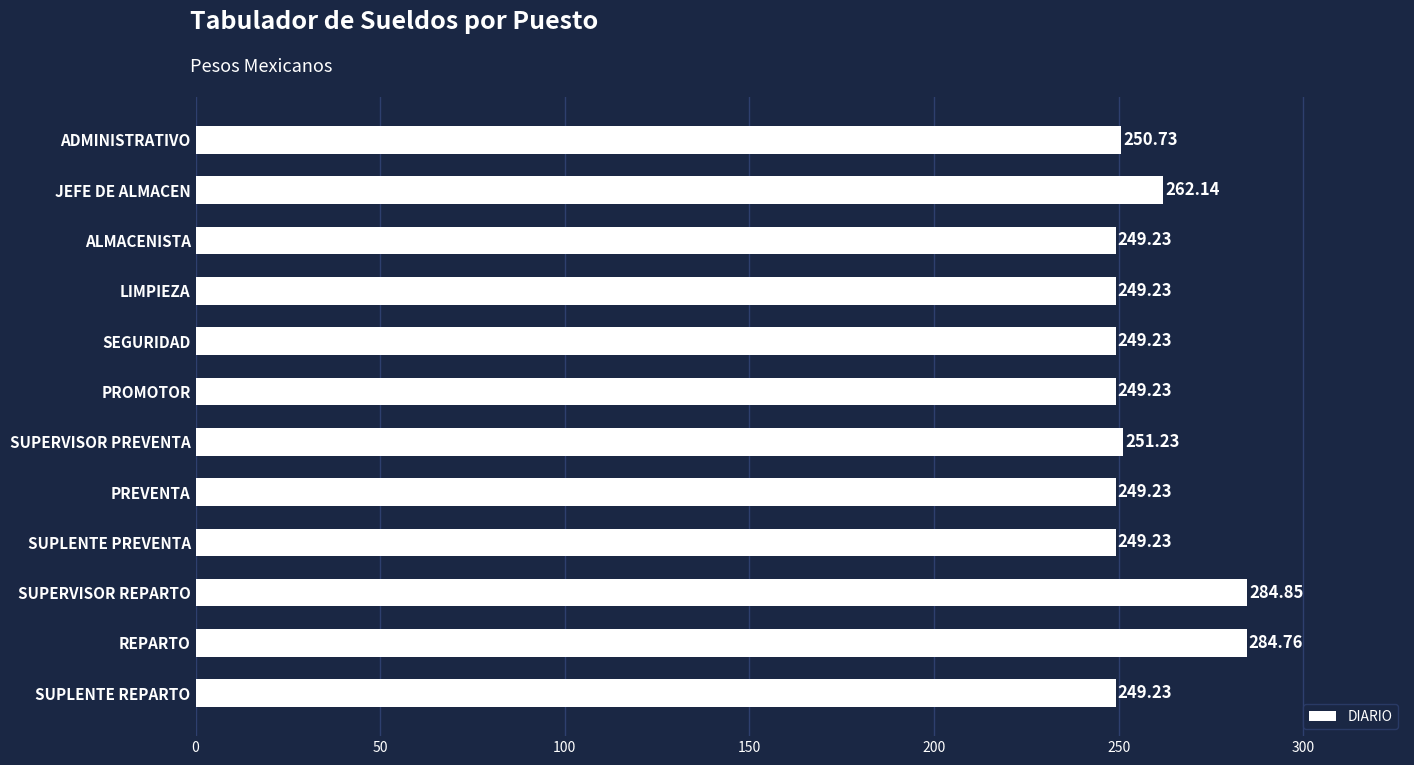

How many series are shown in this chart?

1